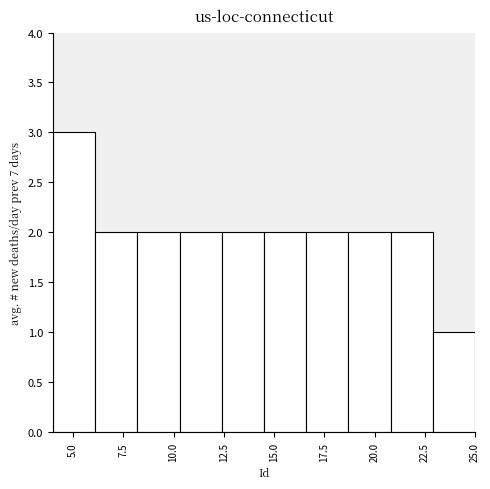

Reading left to right, transcribe this chart: for each bar, give the range it covers on the x-axis and its height. Neither the bar edges nor the heights are printed on the chart, so give them approximately, as read against the axes.

4.0 to 6.1: 3
6.1 to 8.2: 2
8.2 to 10.3: 2
10.3 to 12.4: 2
12.4 to 14.5: 2
14.5 to 16.6: 2
16.6 to 18.7: 2
18.7 to 20.8: 2
20.8 to 22.9: 2
22.9 to 25.0: 1